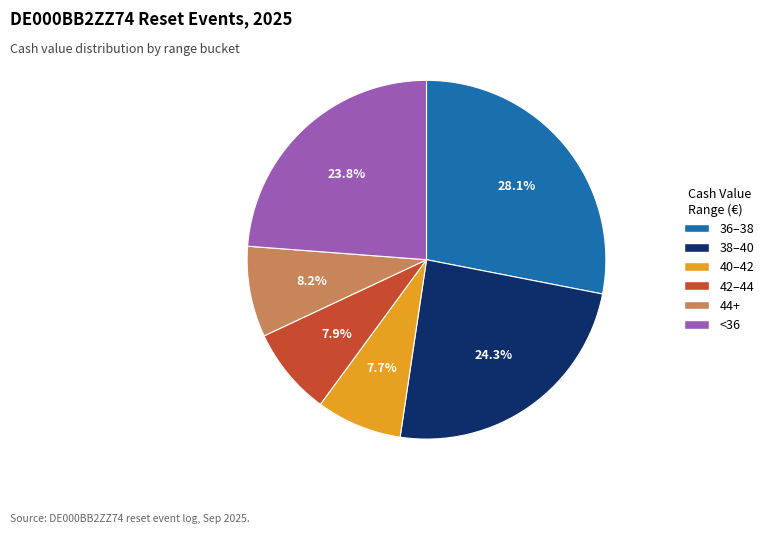

What is the total percentage of <36 and 40–42?

31.5%